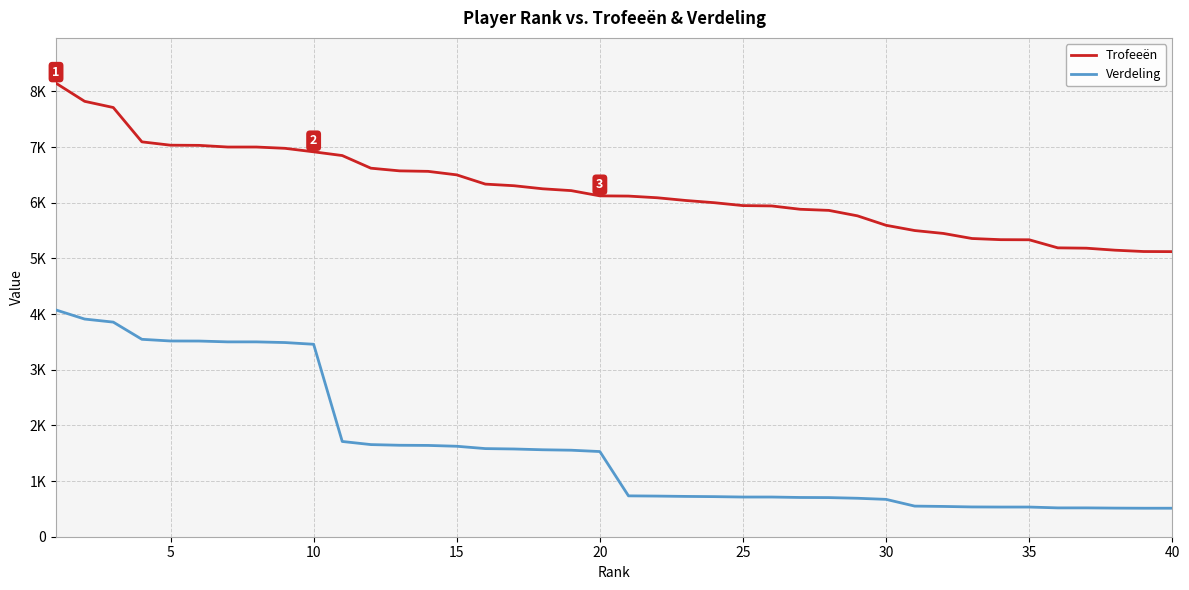

Does the chart have visible grid lines?

Yes